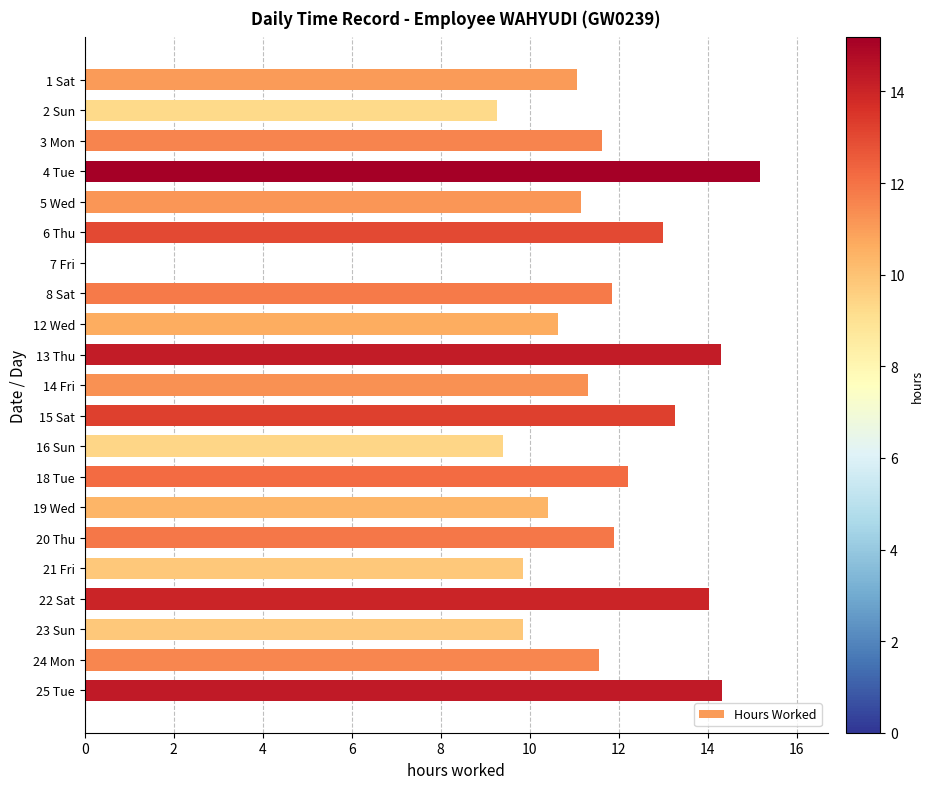

What is the maximum value shown in the chart?

15.2